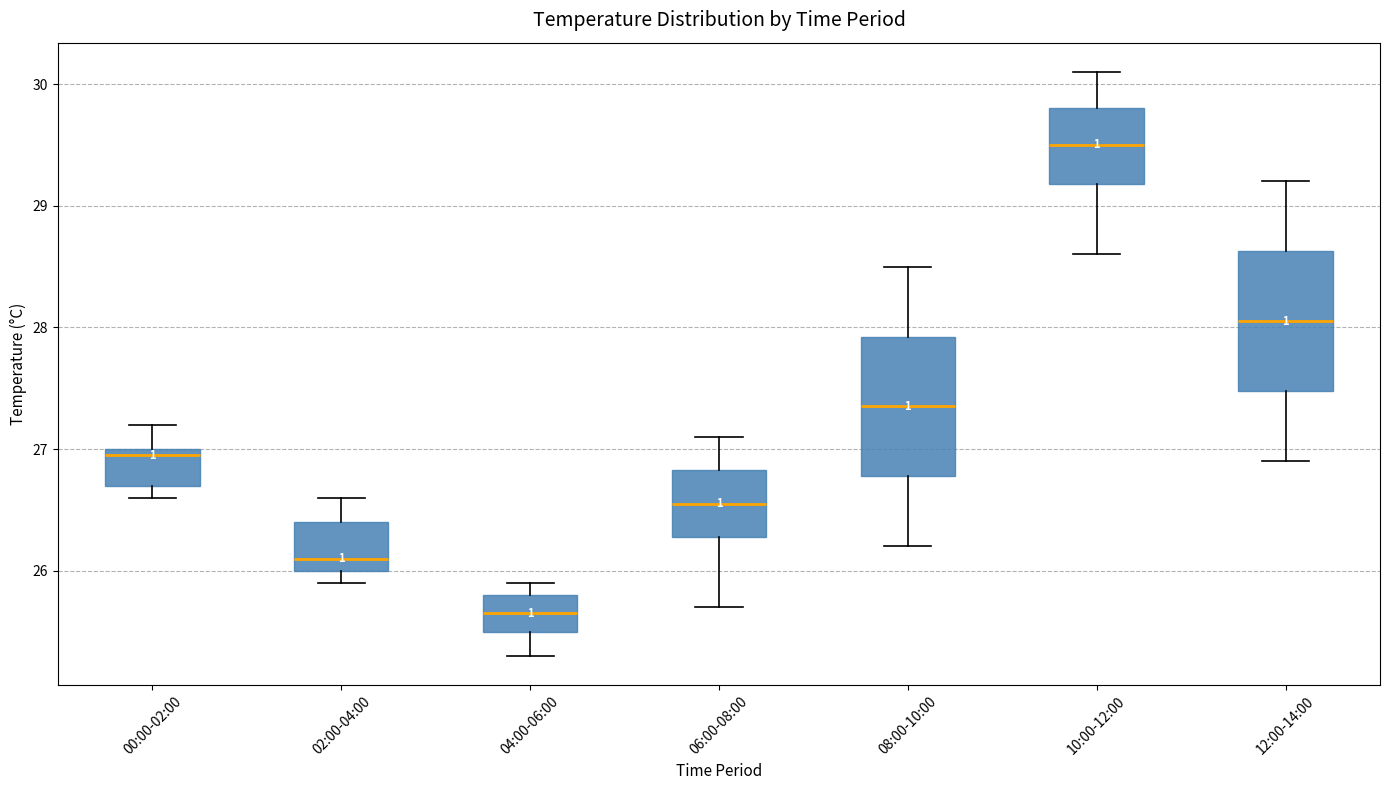

Where does the median line of the box for 02:00-04:00 sit on the y-axis? The values are not printed on the chart, so give them approximately, as read against the axis.

26.1